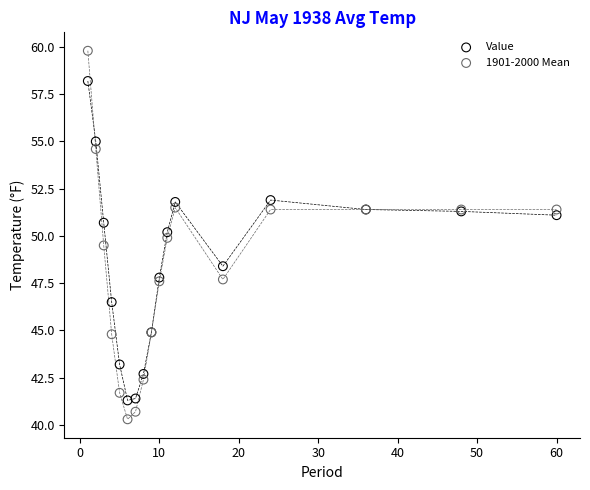

Which series contains the highest Y value?

1901-2000 Mean